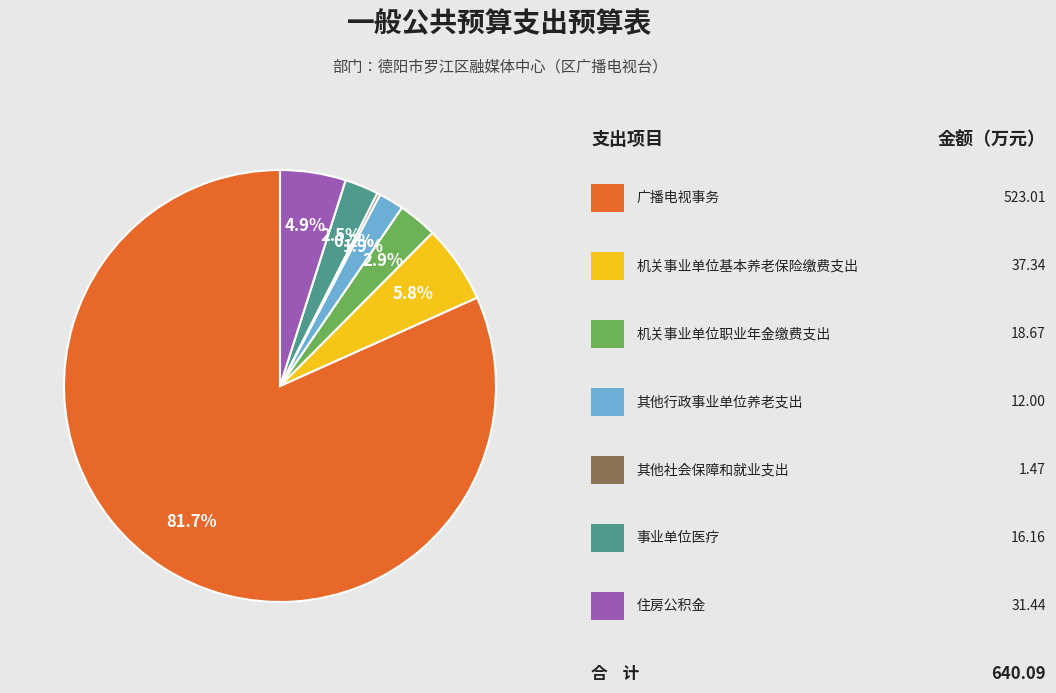

Does any single category account for the majority?

Yes